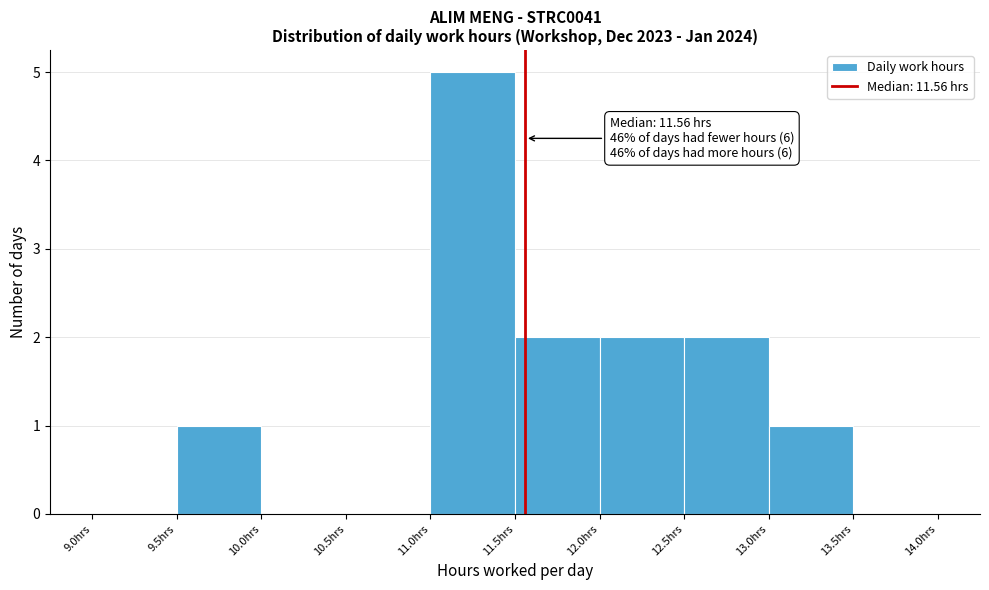

Which range on the x-axis has the tallest bar?

11.0 to 11.5